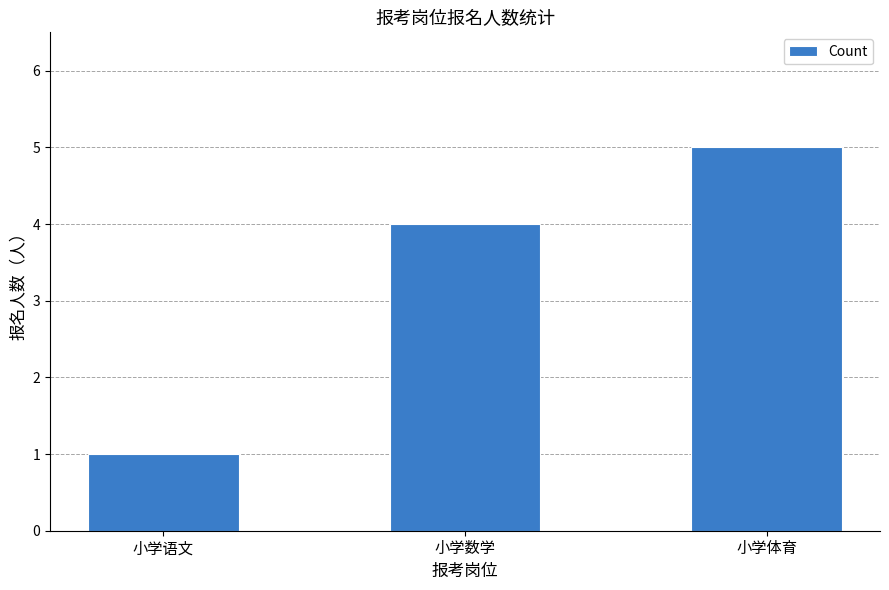

Between 小学语文 and 小学体育, which is larger?

小学体育